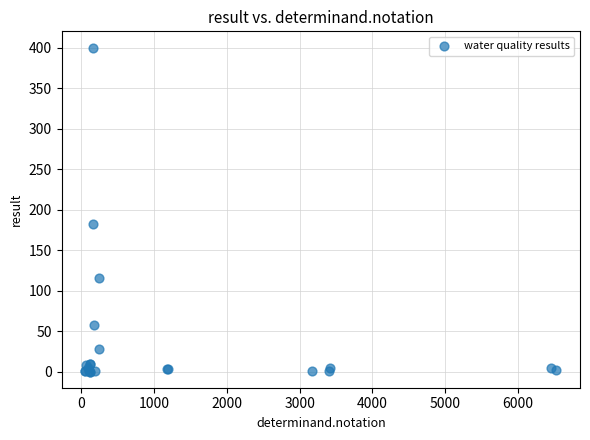

What Y value in the scatter plot is closest to 200?

182.0